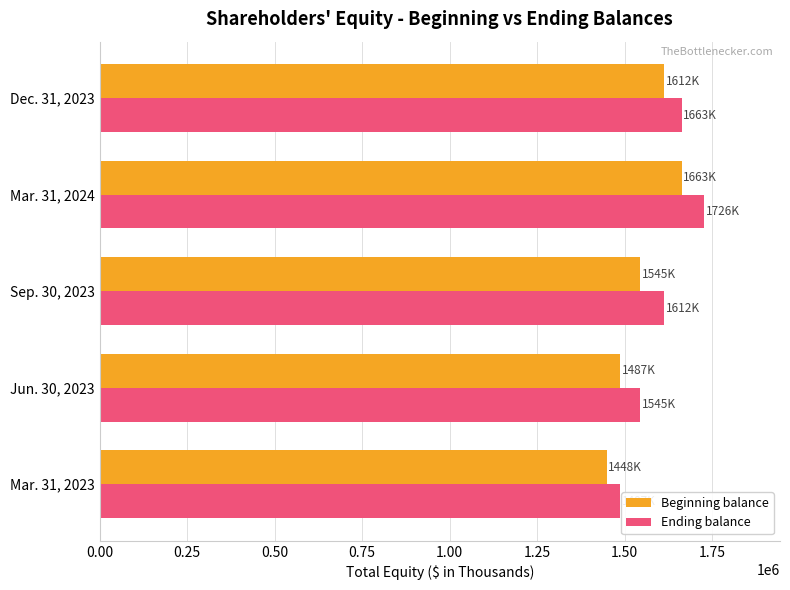

What is the difference between the second highest and minimum values in the Beginning balance series?

163481